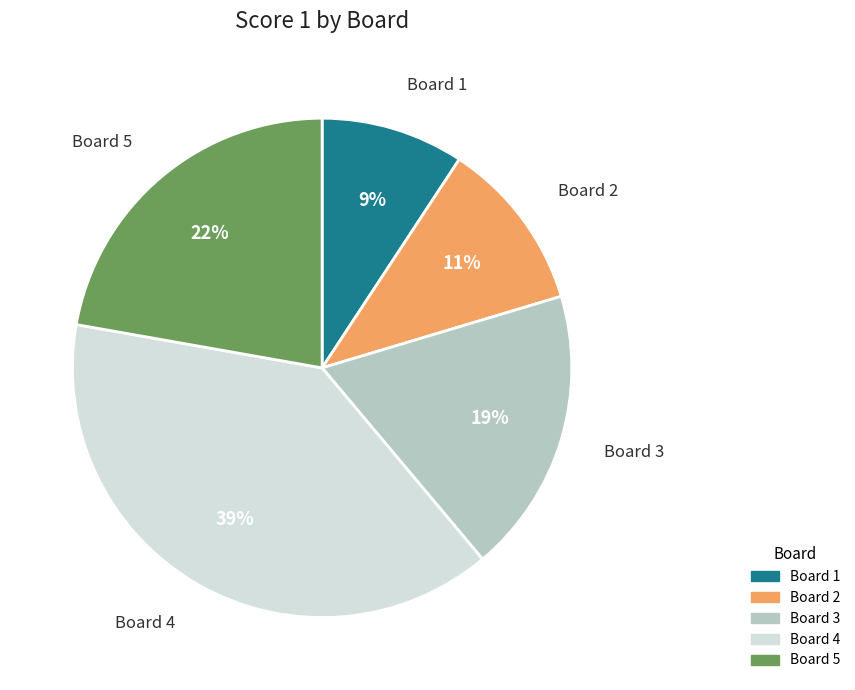

Is the sum of Board 4 and Board 1 greater than half?

No